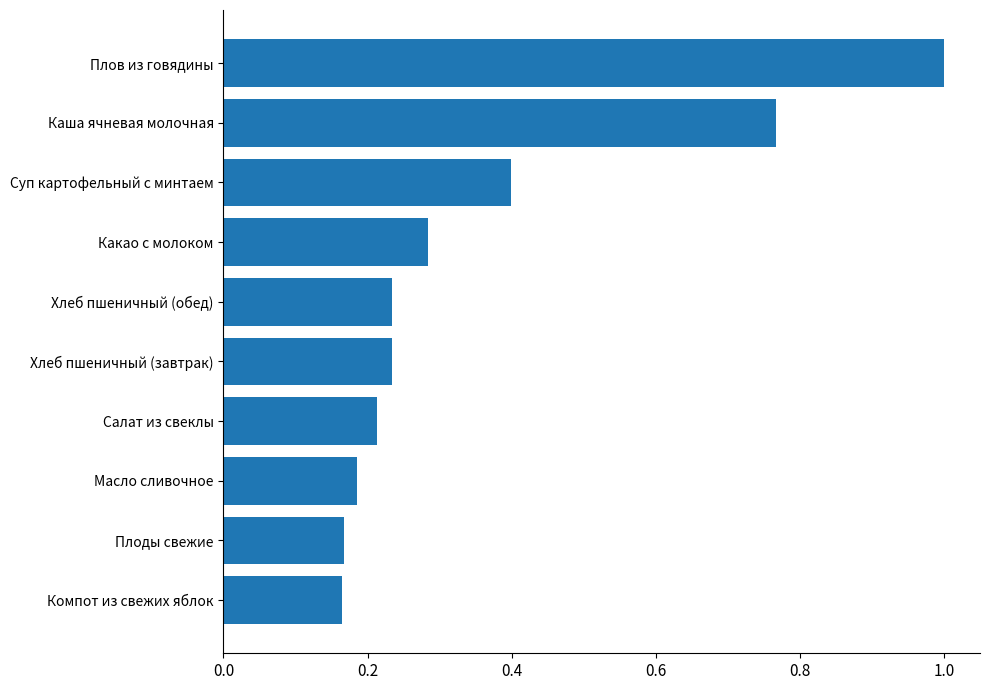

Is it true that the value at Суп картофельный с минтаем is 0.7?

False